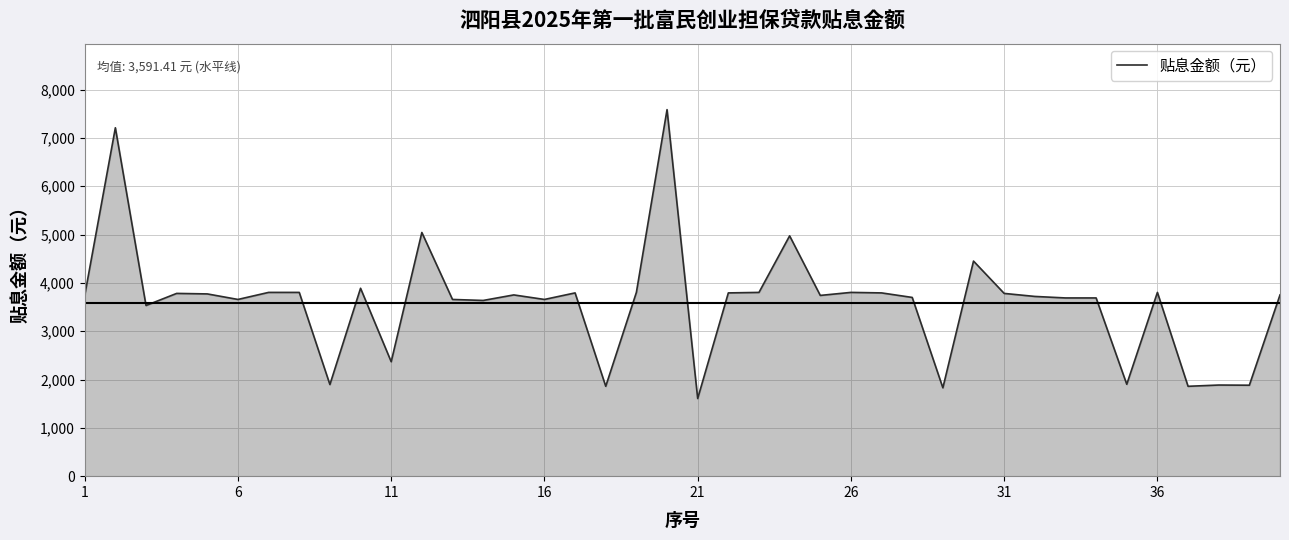

What is the maximum value shown in the chart?

7583.3